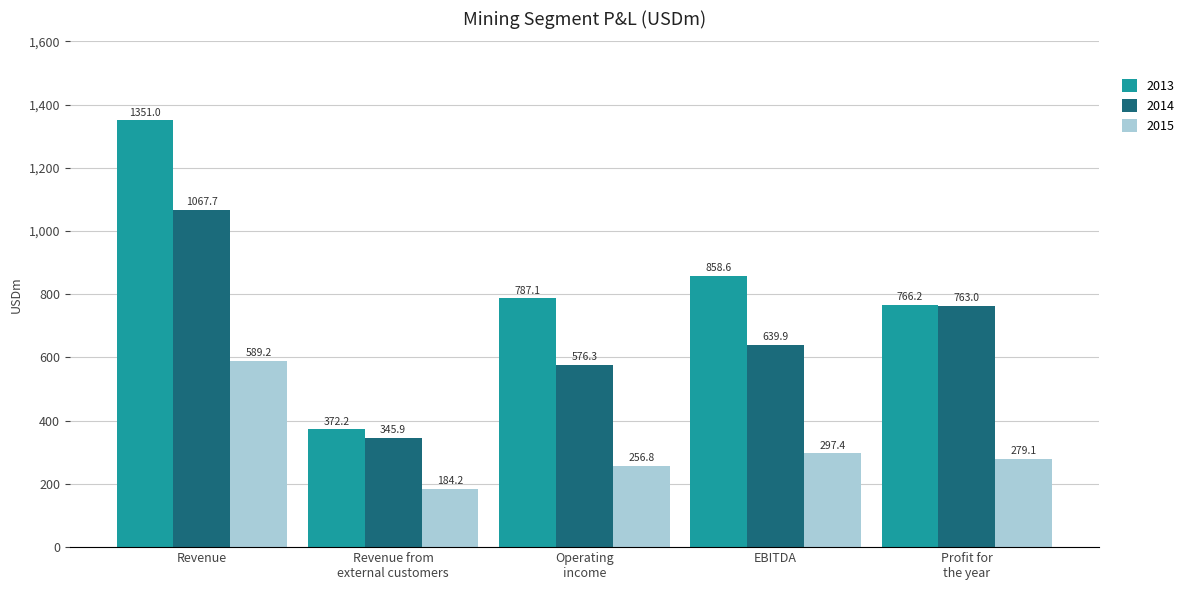

Which series has the largest total across all categories?

2013